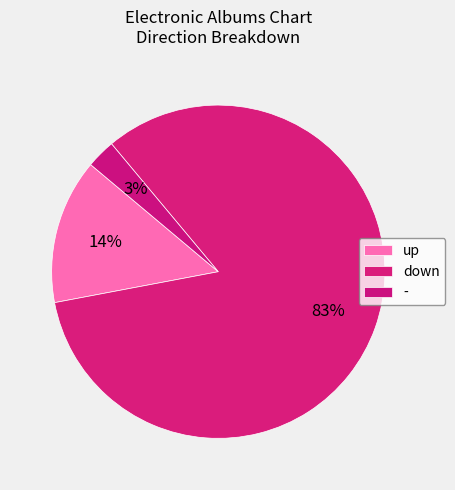

Does down represent more than half of the total?

Yes